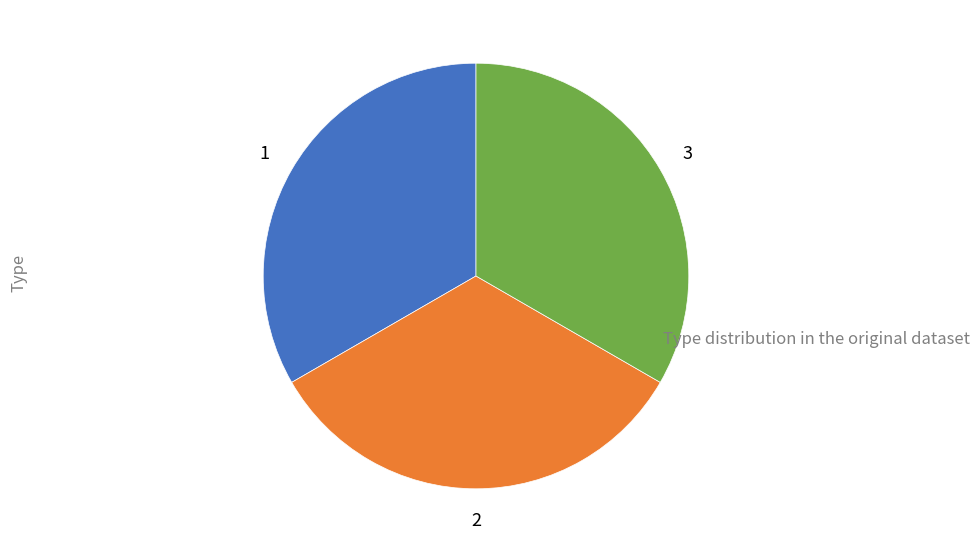

Does any single category account for the majority?

No